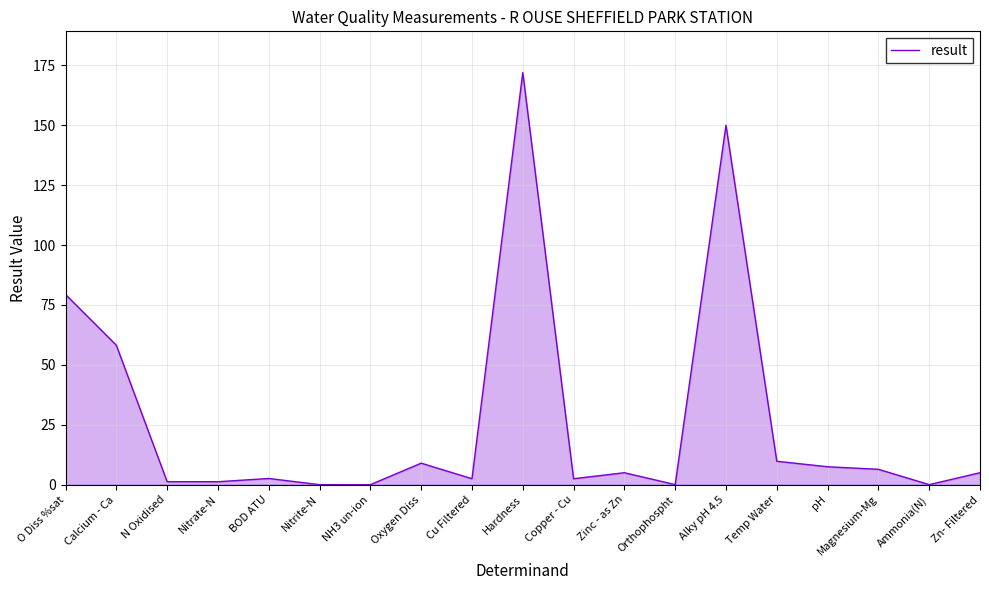

What is the difference between the maximum and minimum values?

172.0